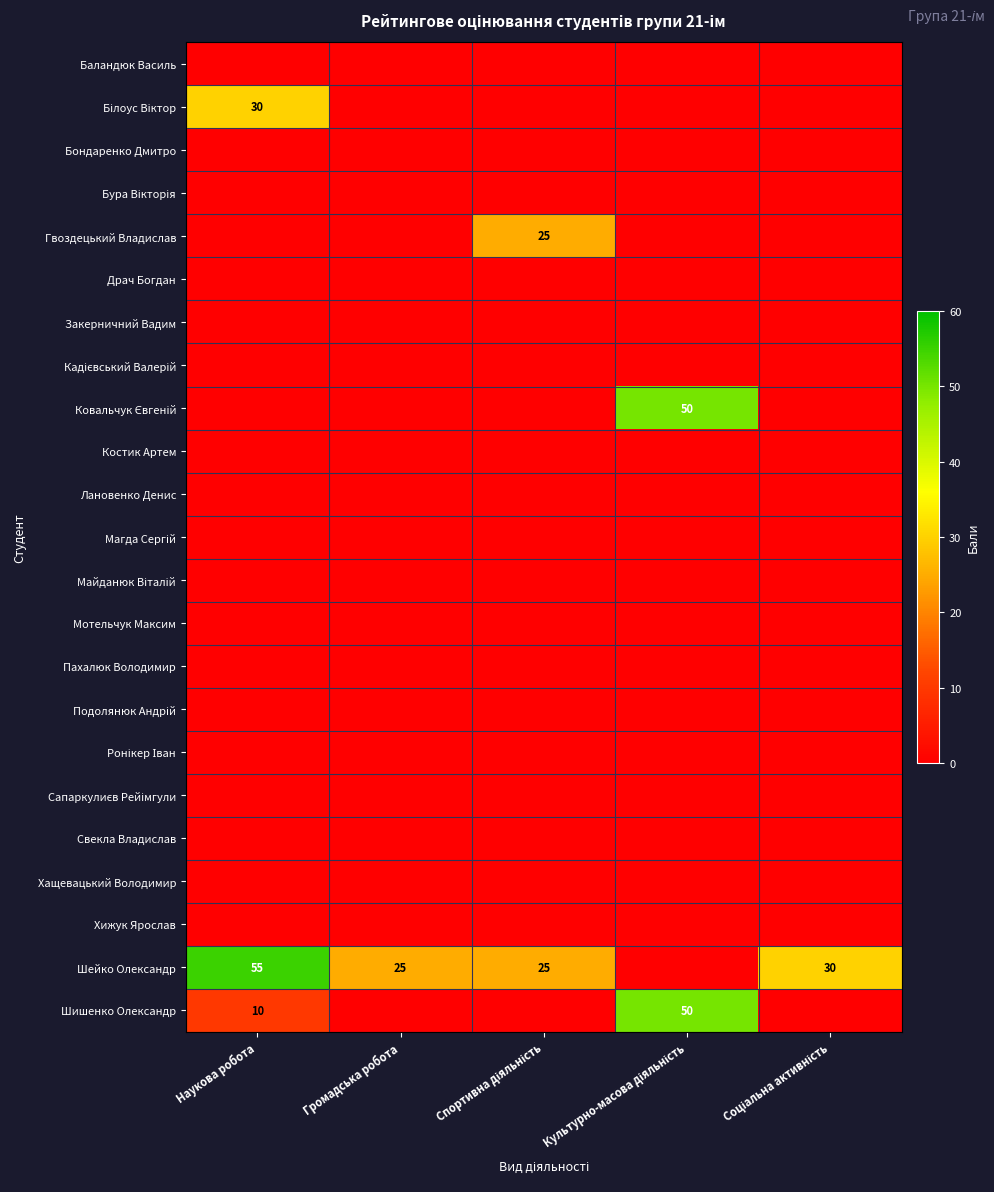

What is the greatest value displayed?

55